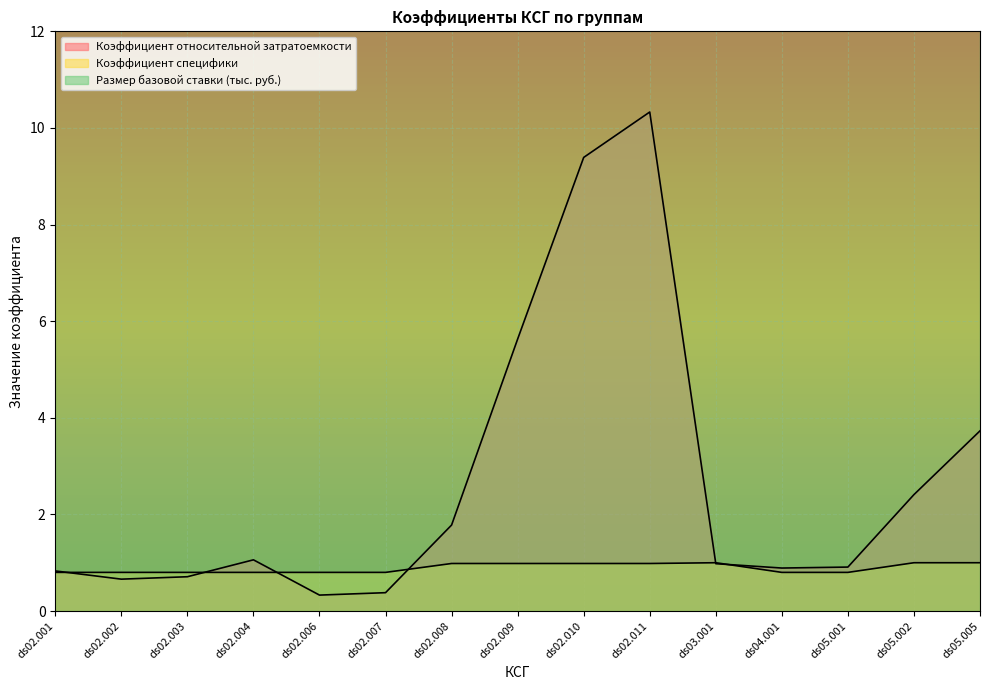

Reading left to right, list all the values displayed in this chart.

Коэффициент относительной затратоемкости: ds02.001=0.8	ds02.002=0.7	ds02.003=0.7	ds02.004=1.1	ds02.006=0.3	ds02.007=0.4	ds02.008=1.8	ds02.009=5.6	ds02.010=9.4	ds02.011=10.3	ds03.001=1.0	ds04.001=0.9	ds05.001=0.9	ds05.002=2.4	ds05.005=3.7
Коэффициент специфики: ds02.001=0.8	ds02.002=0.8	ds02.003=0.8	ds02.004=0.8	ds02.006=0.8	ds02.007=0.8	ds02.008=1.0	ds02.009=1.0	ds02.010=1.0	ds02.011=1.0	ds03.001=1.0	ds04.001=0.8	ds05.001=0.8	ds05.002=1.0	ds05.005=1.0